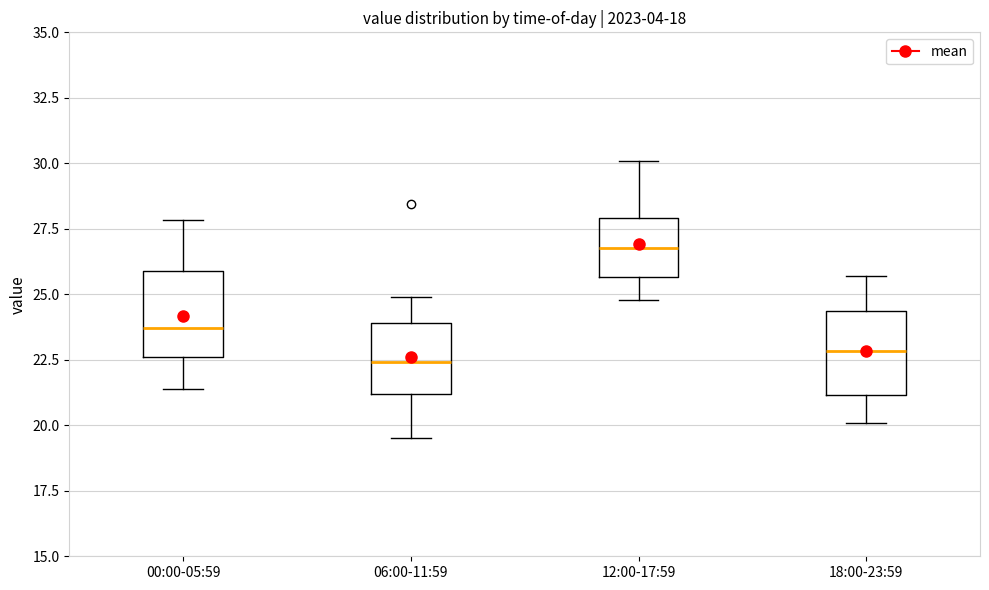

Which box has the highest median line?

12:00-17:59